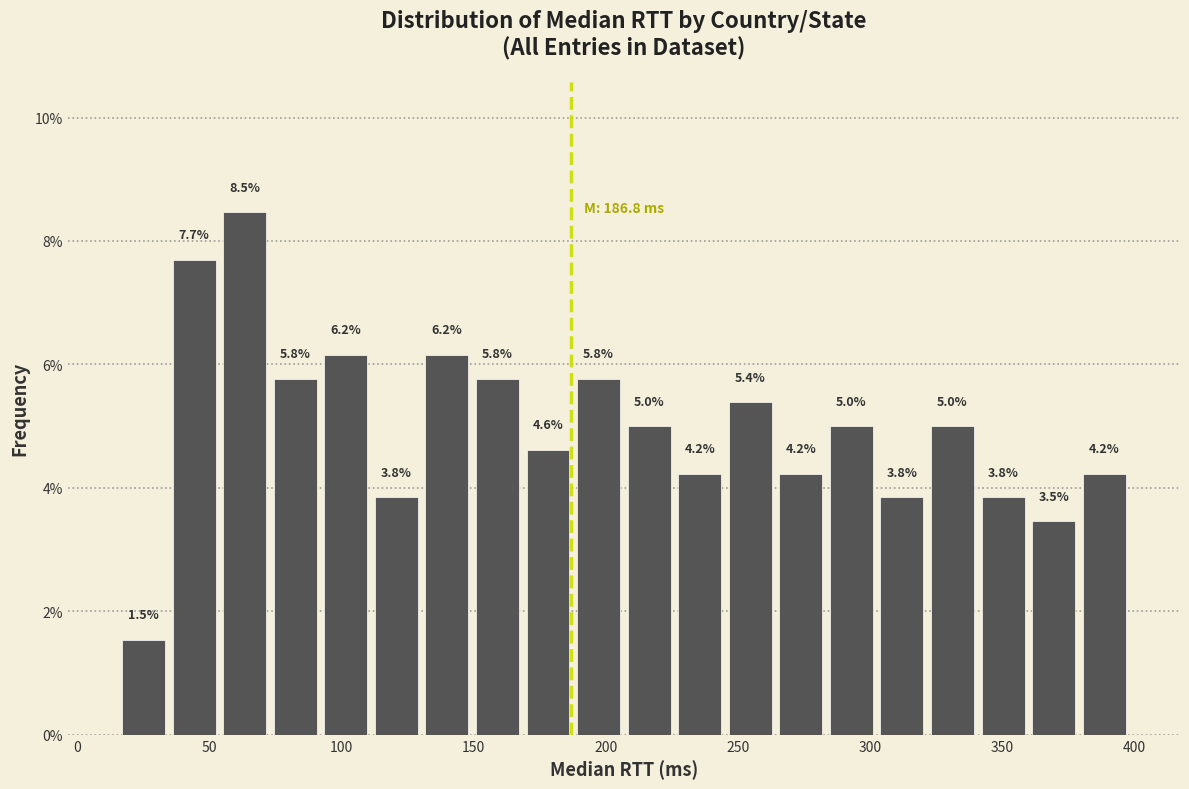

Around what value on the x-axis is the tallest bar? Give the approximate position of its centre, as read against the axis.

65